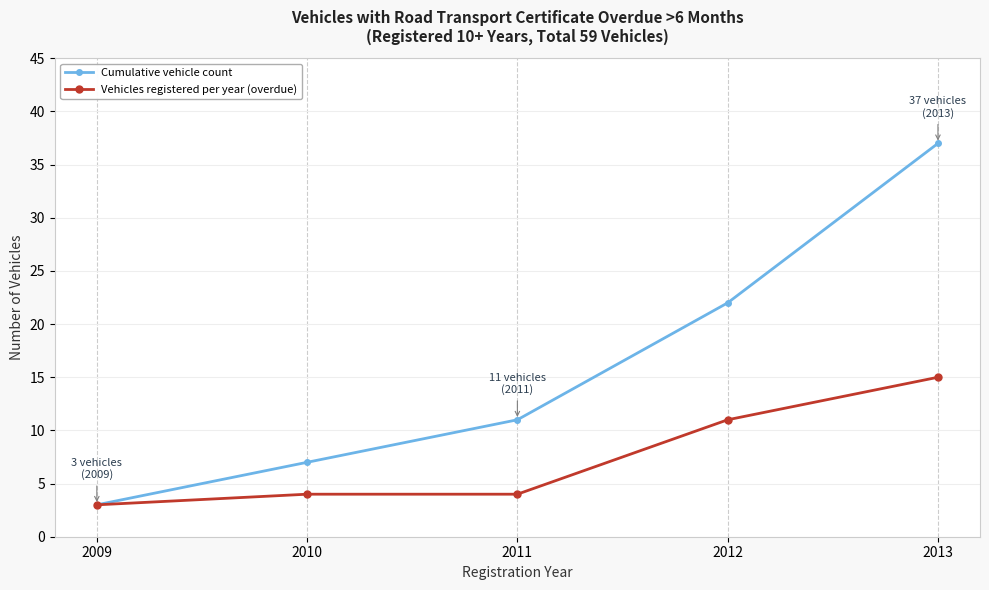

Does the chart have visible grid lines?

Yes